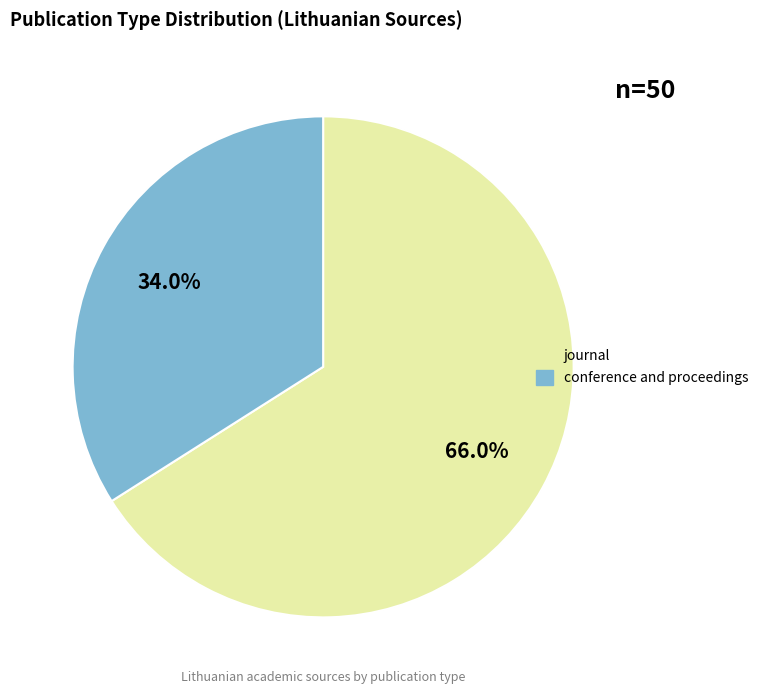

Which category has the biggest portion of the pie?

journal